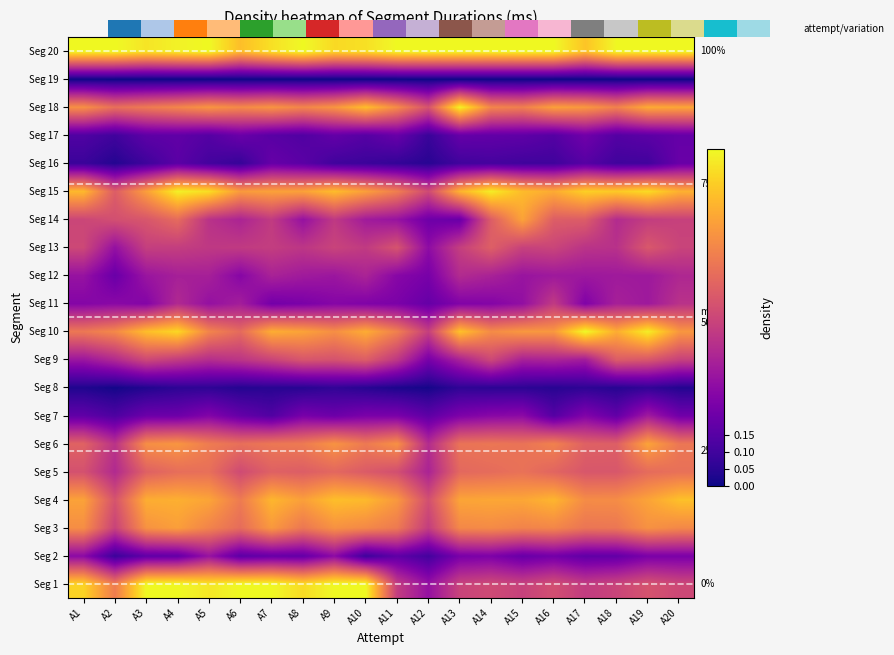

How many Seg 9 values are between 0 and 1?

20